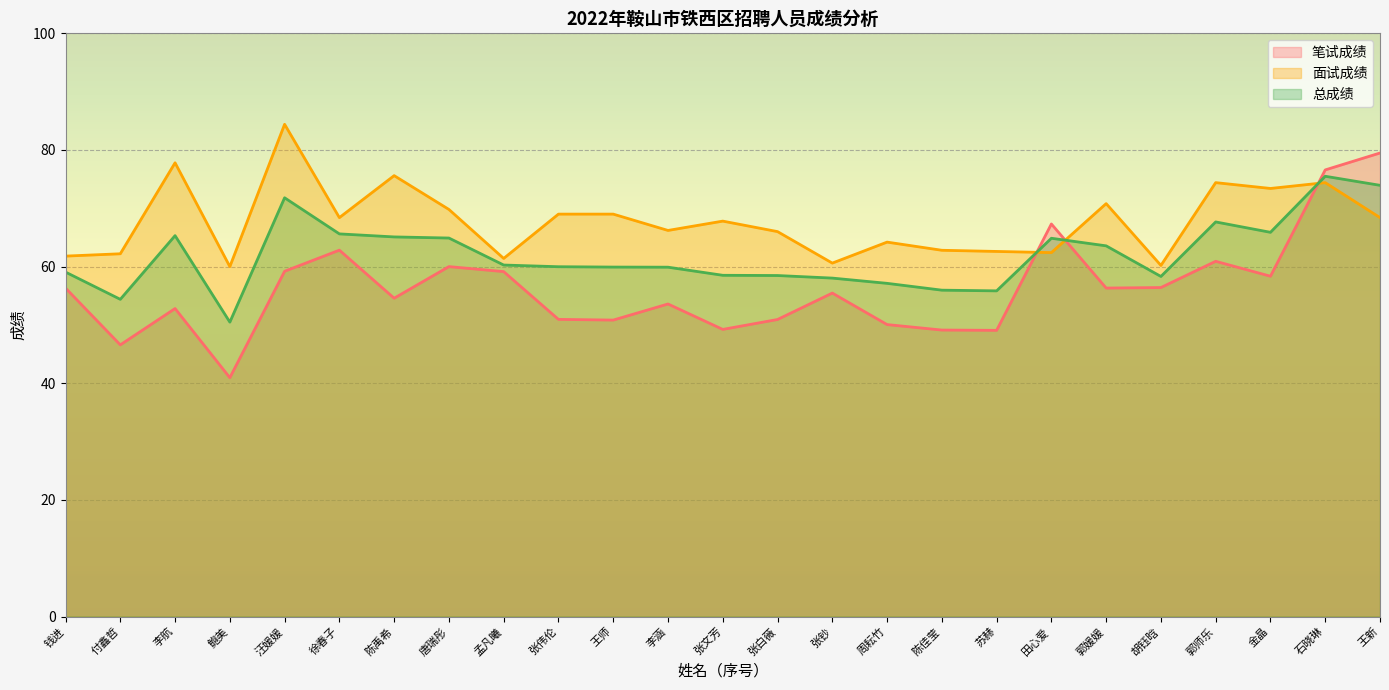

Rank the series at 王师 from lowest to highest value.

笔试成绩, 总成绩, 面试成绩